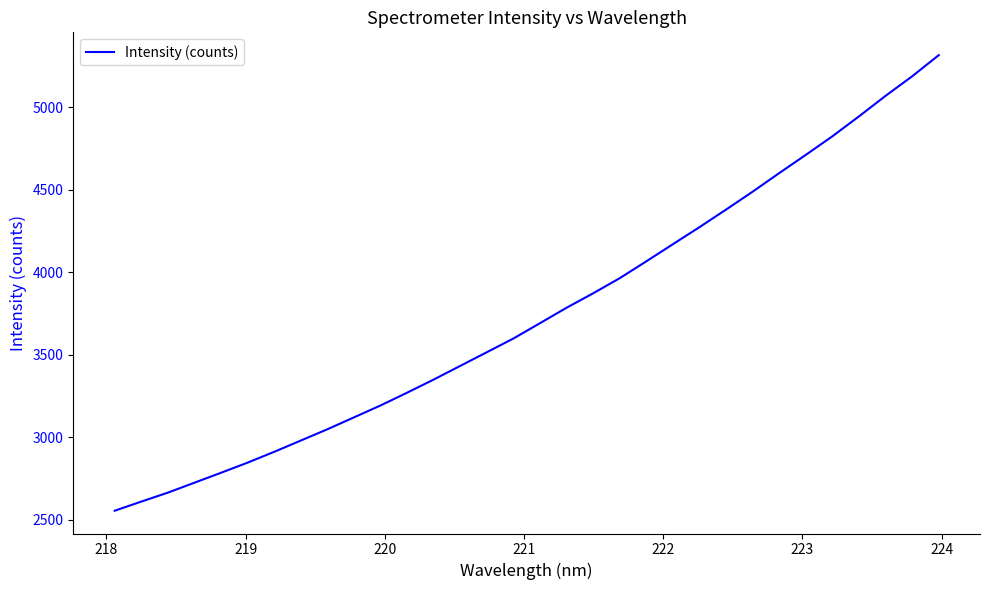

What is the minimum value shown in the chart?

2553.3